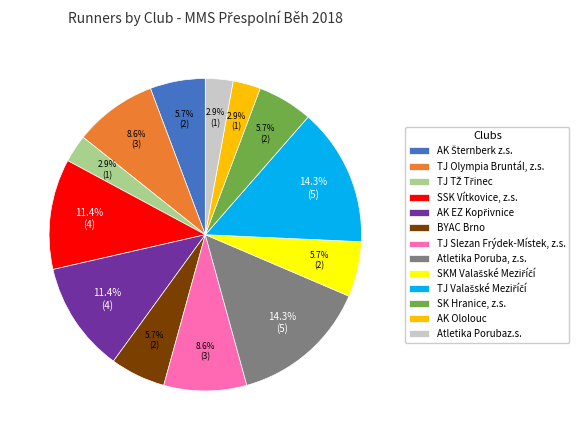

Does any single category account for the majority?

No